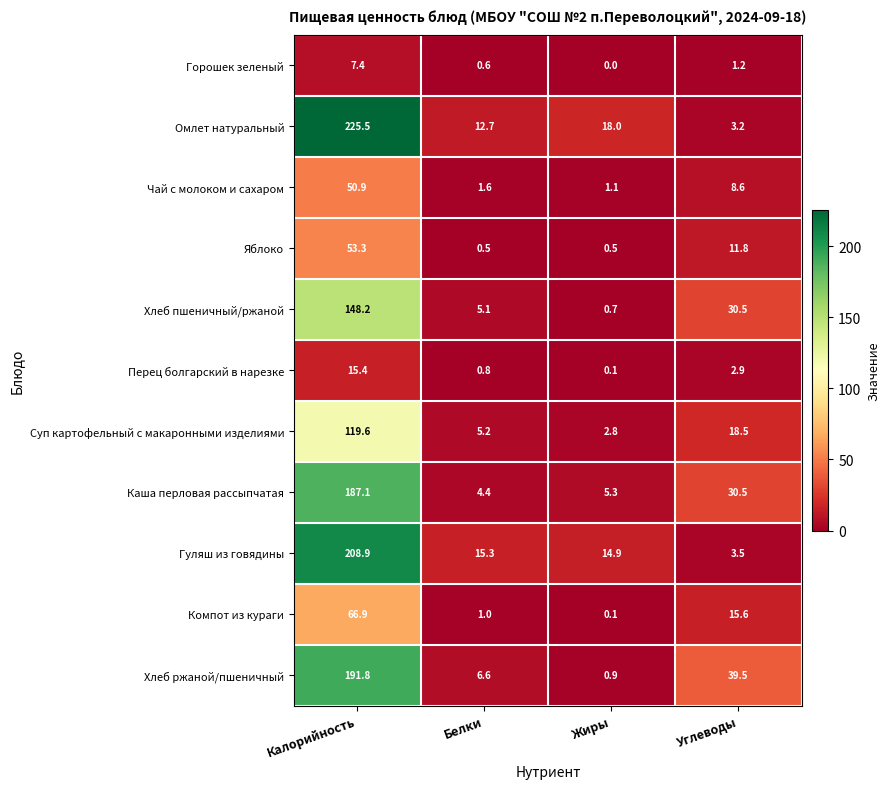

Rank the series at Белки from lowest to highest value.

Яблоко, Горошек зеленый, Перец болгарский в нарезке, Компот из кураги, Чай с молоком и сахаром, Каша перловая рассыпчатая, Хлеб пшеничный/ржаной, Суп картофельный с макаронными изделиями, Хлеб ржаной/пшеничный, Омлет натуральный, Гуляш из говядины